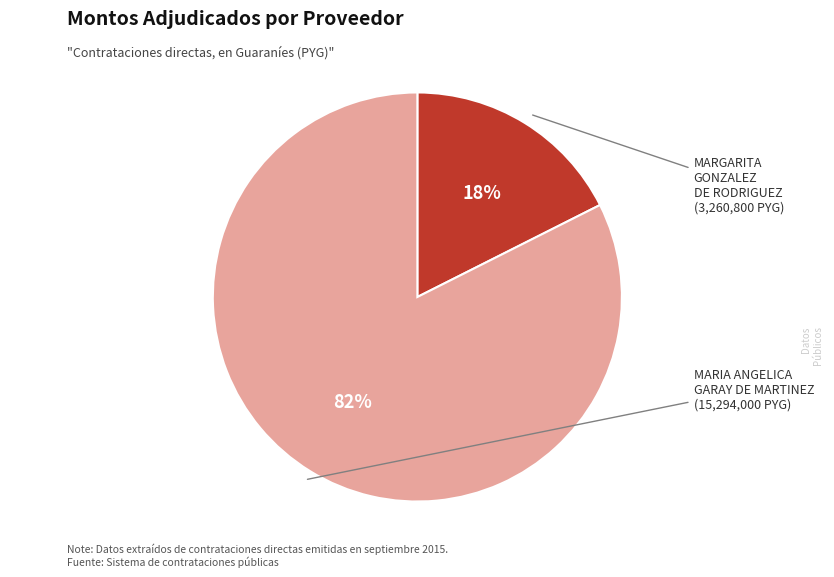

Is there a majority slice in this chart?

Yes